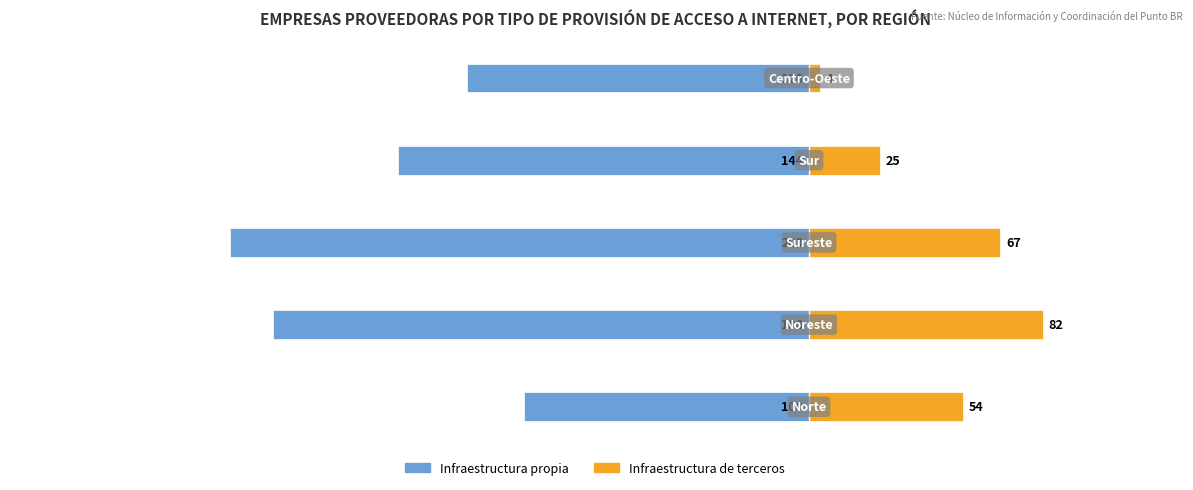

What is the value of the Infraestructura de terceros bar at the 1st from the left?

54